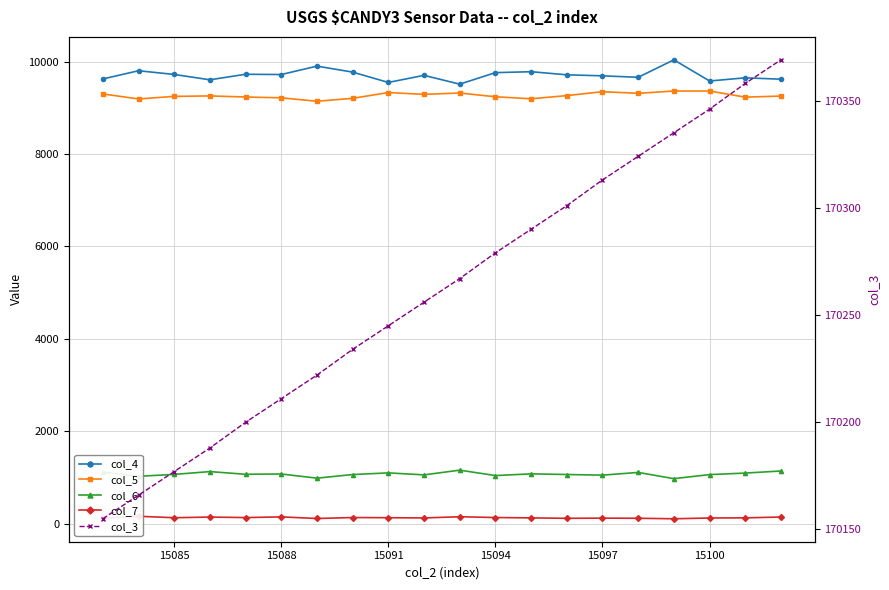

True or false: col_4 and col_7 cross at least once.

False